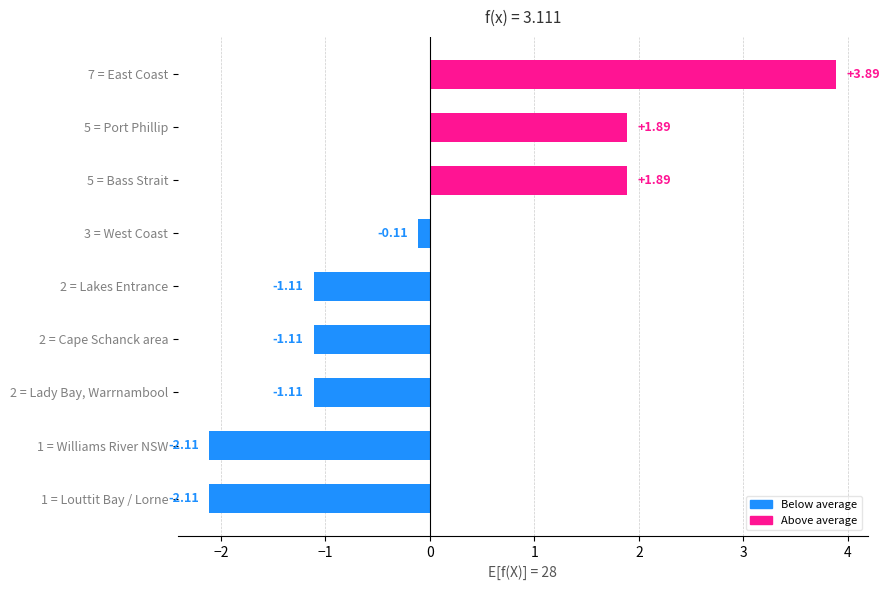

What is the change in value from 1 = Louttit Bay / Lorne to 5 = Port Phillip?

+4.0